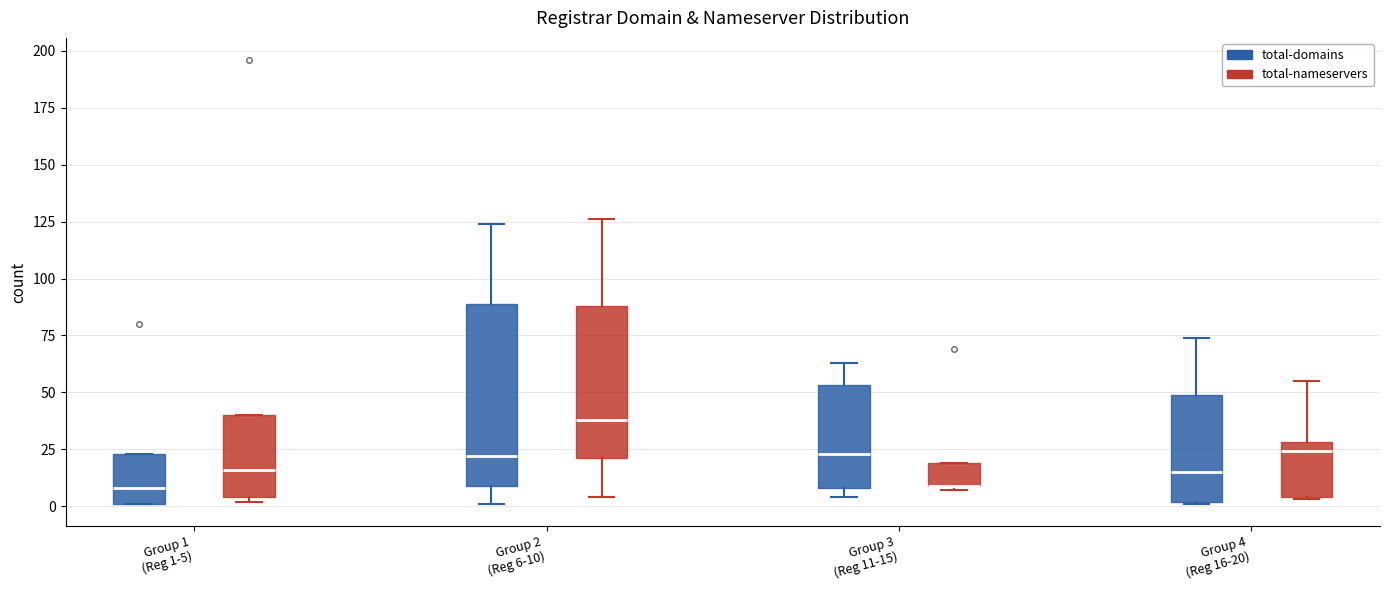

Comparing the boxes themselves (not the whiskers), which one is the tallest?

Group 2 (Reg 6-10) (total-domains)